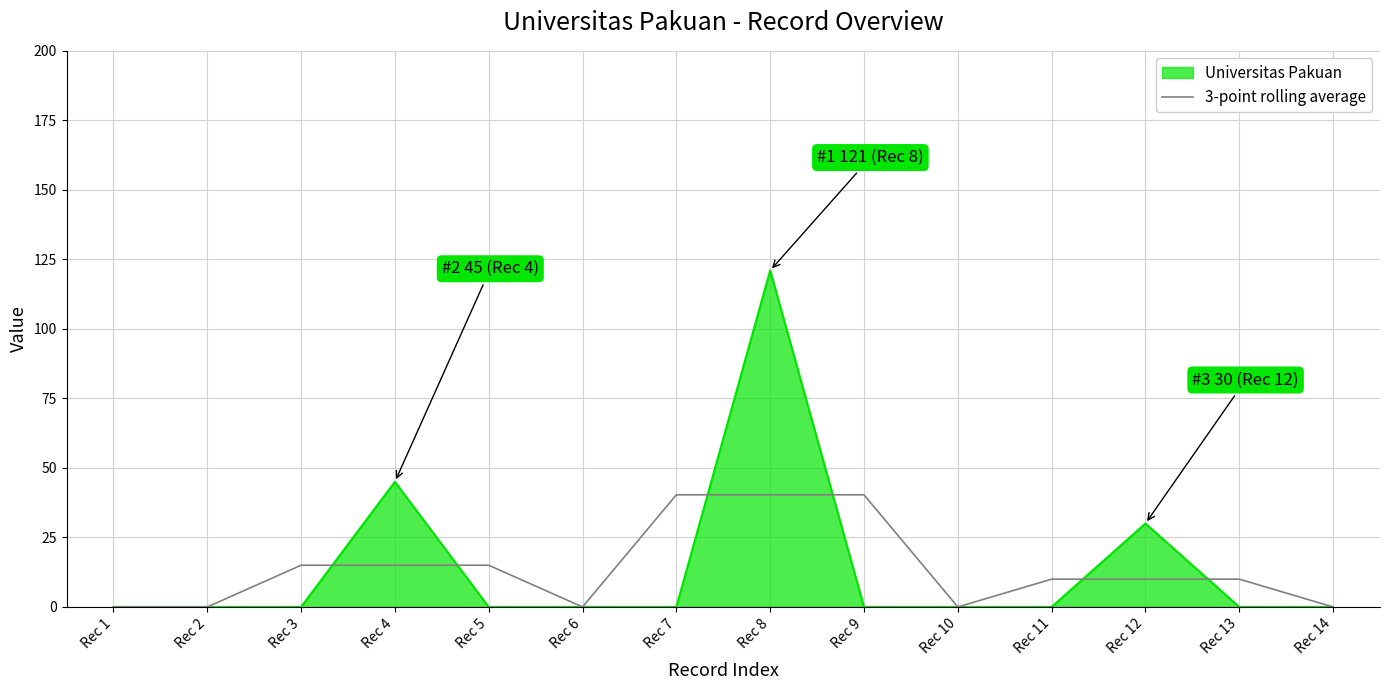

Rank the series by their maximum value, from lowest to highest.

3-point rolling average, Universitas Pakuan